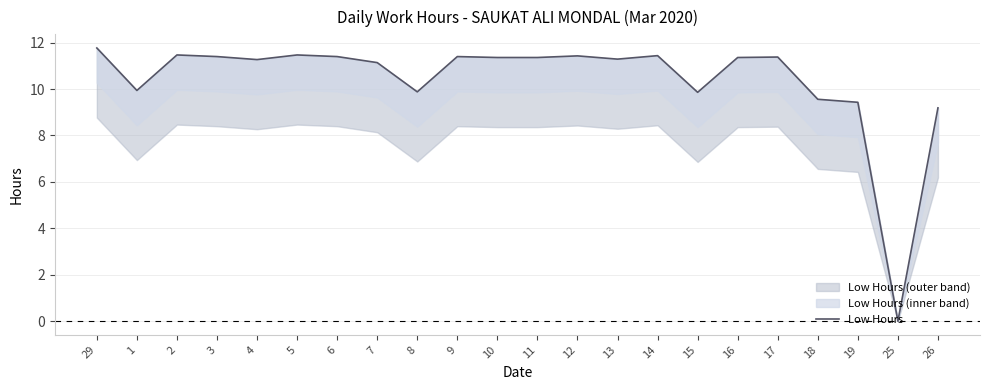

The value at 18 is 9.6. True or false?

True